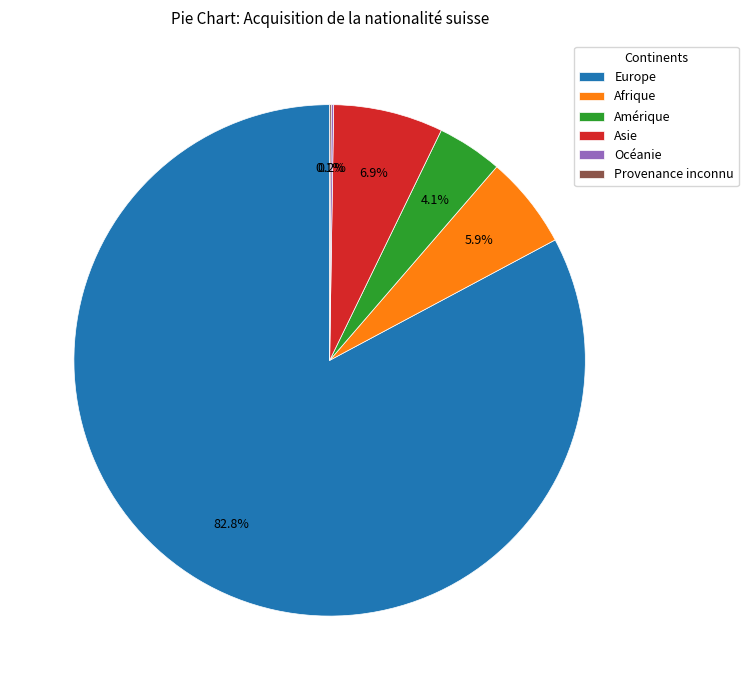

Which slice is the largest?

Europe